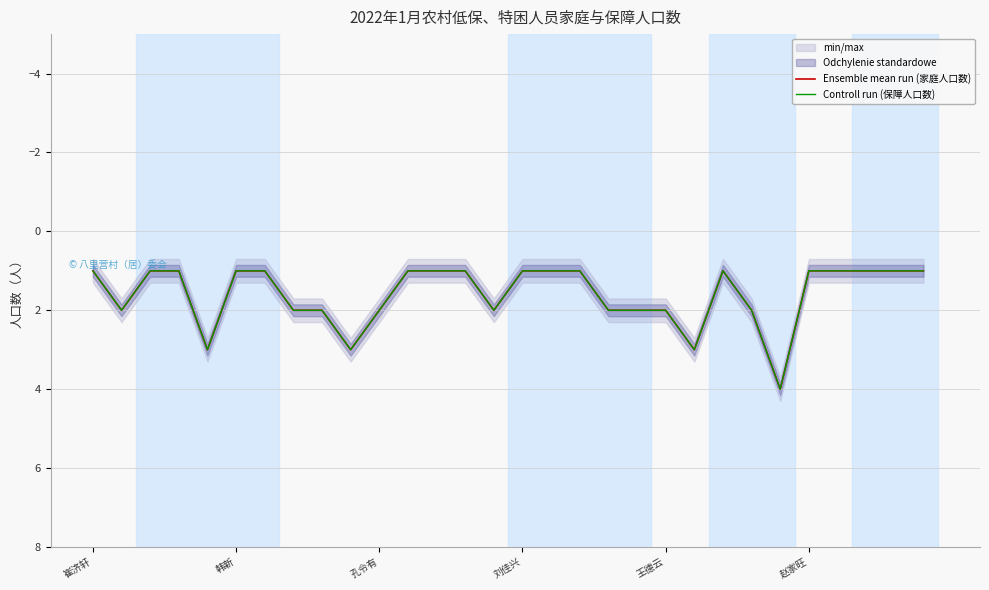

True or false: Ensemble mean run (家庭人口数) and Controll run (保障人口数) cross at least once.

False